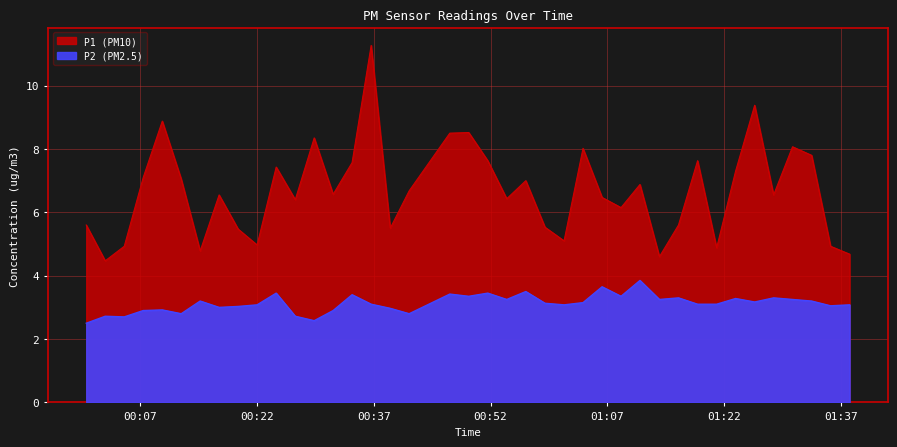

Where is the first local maximum for P2?

2022-07-23T00:02:30